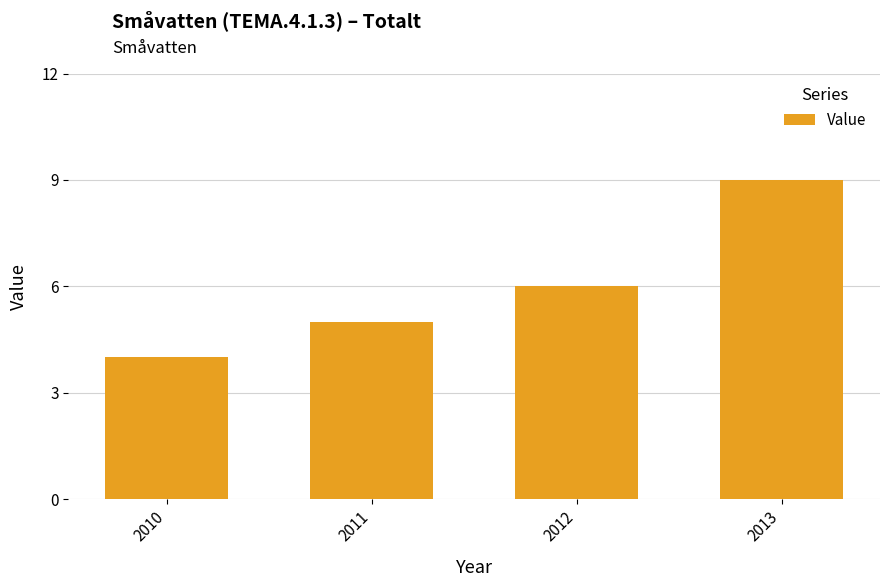

Count the number of data series in this chart.

1